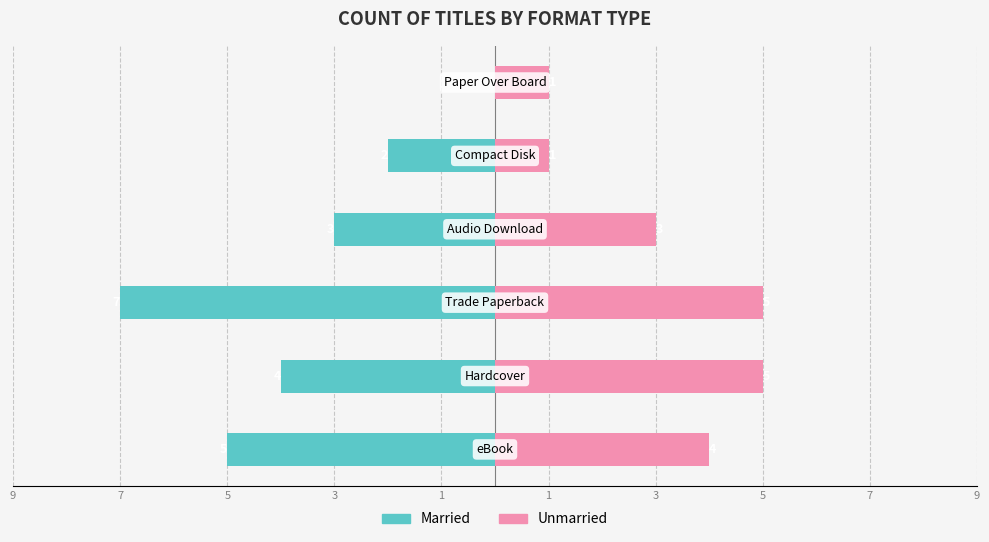

Reading left to right, what are all the values shown in this chart?

Married: 9=-5	7=-4	5=-7	3=-3	1=-2	1=0
Unmarried: 9=4	7=5	5=5	3=3	1=1	1=1